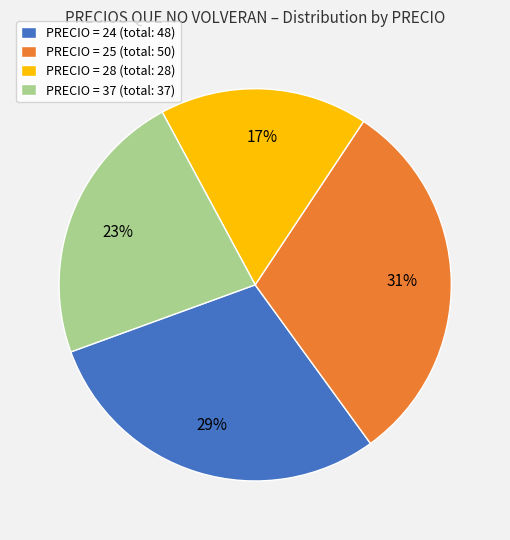

To the nearest percent, what is the average slice percentage?

25%